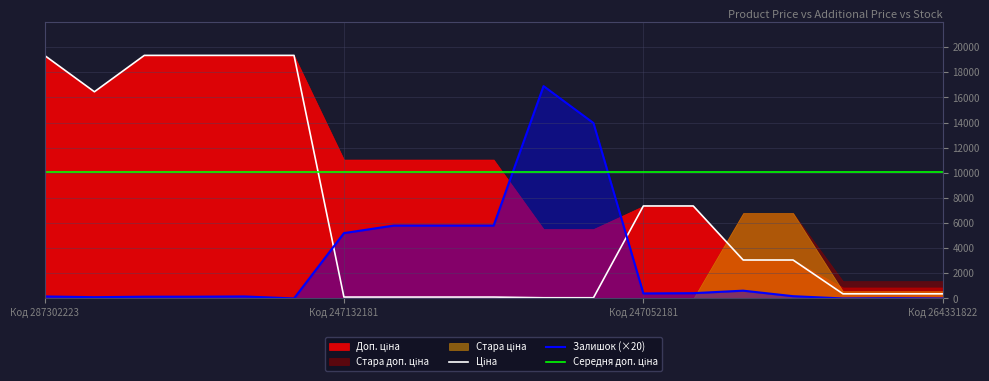

True or false: Стара ціна has a value of 3323.0 at 287302224.

False